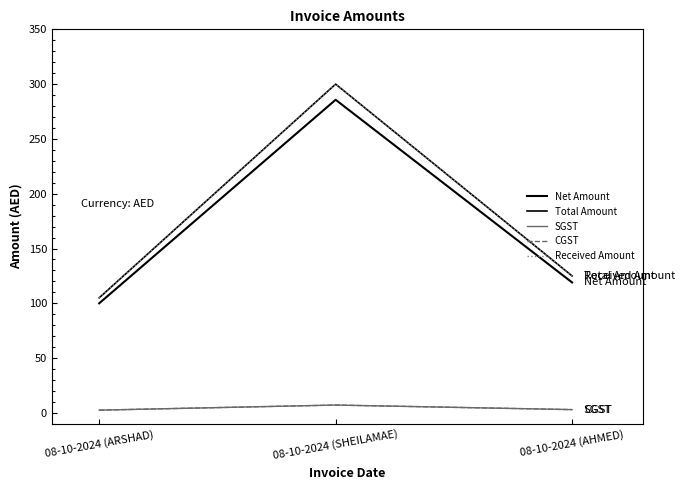

Which series changed the most between 08-10-2024 (SHEILAMAE) and 08-10-2024 (AHMED)?

Total Amount